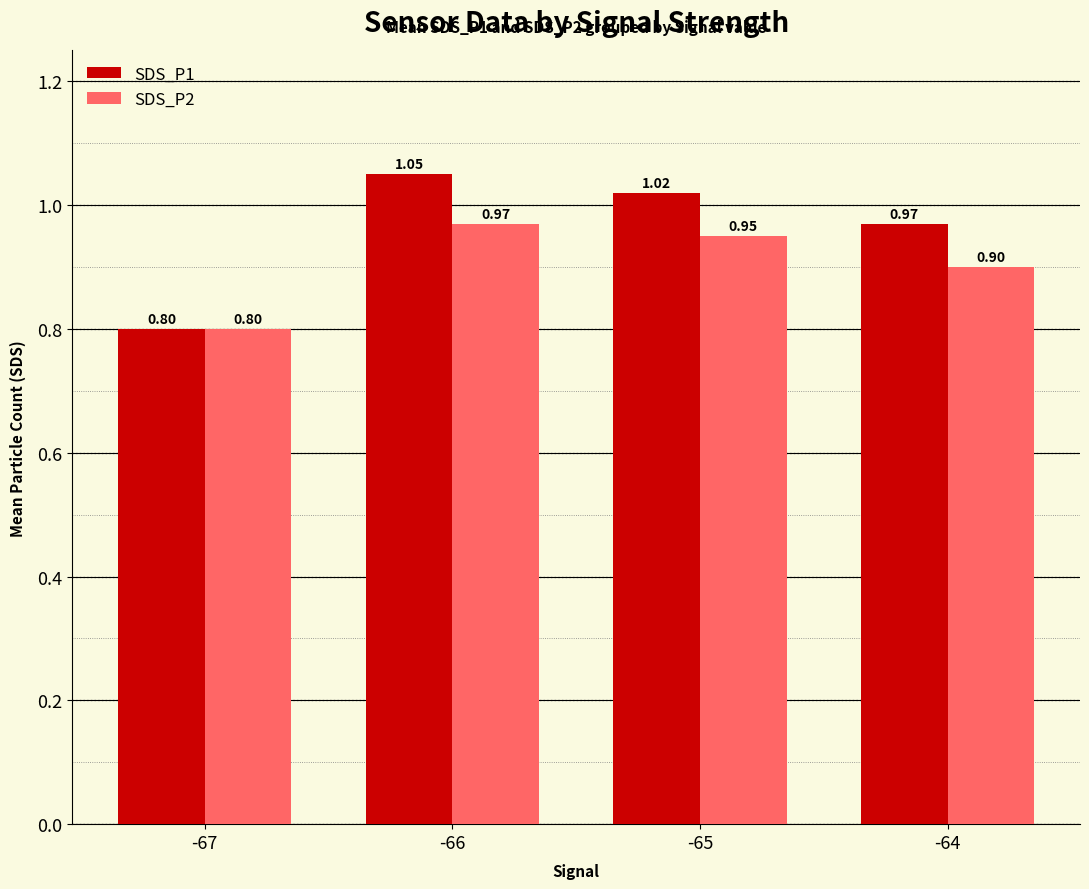

What is the sum of the SDS_P1 values at -67 and -66?

1.9